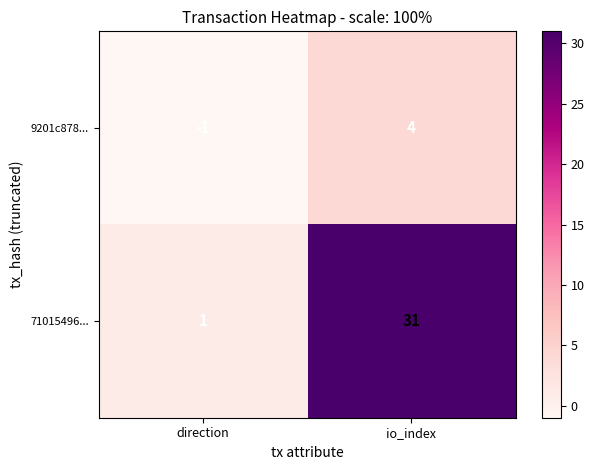

How many categories are shown in the chart?

2